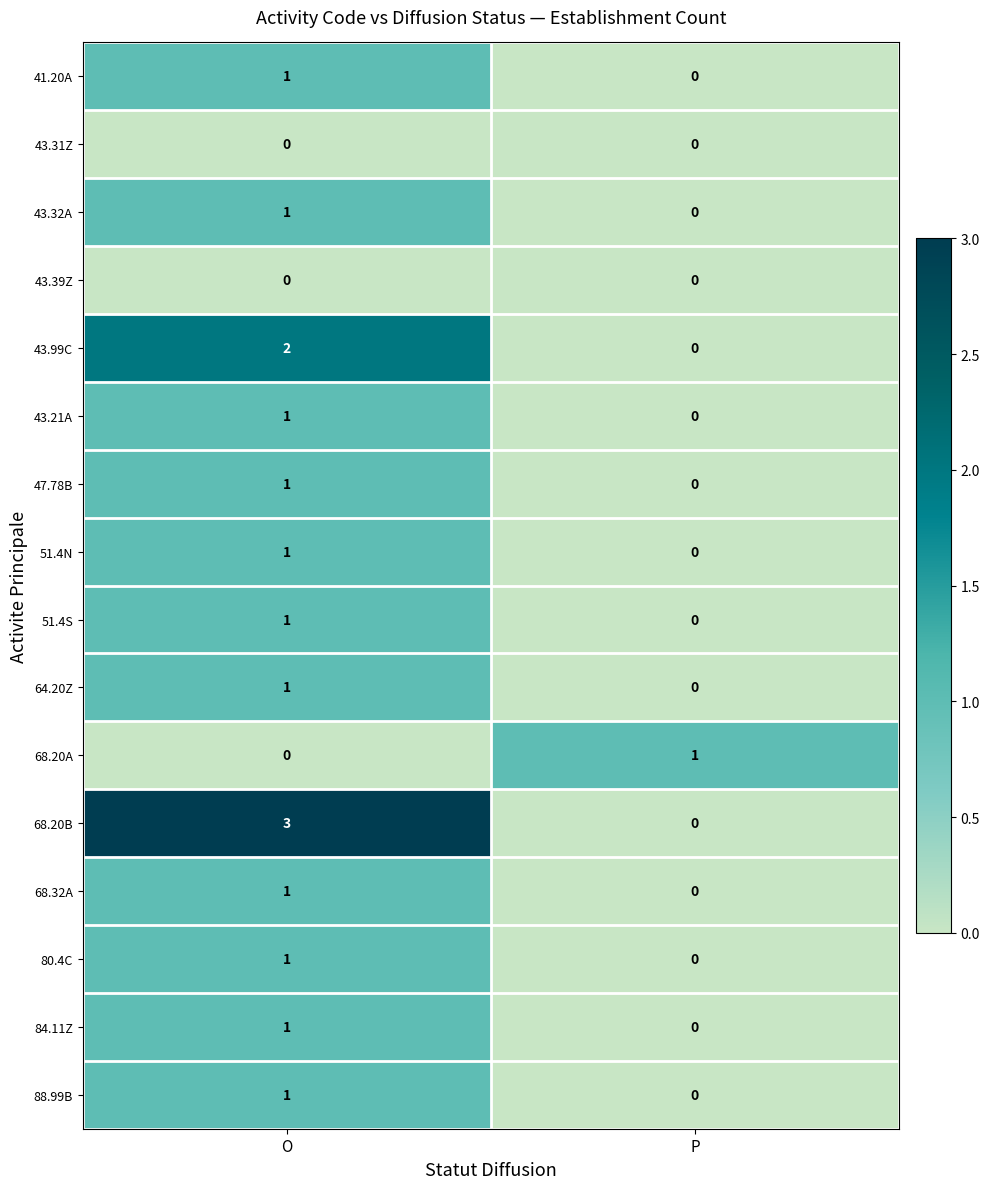

Rank the categories by 51.4N value from highest to lowest.

O, P